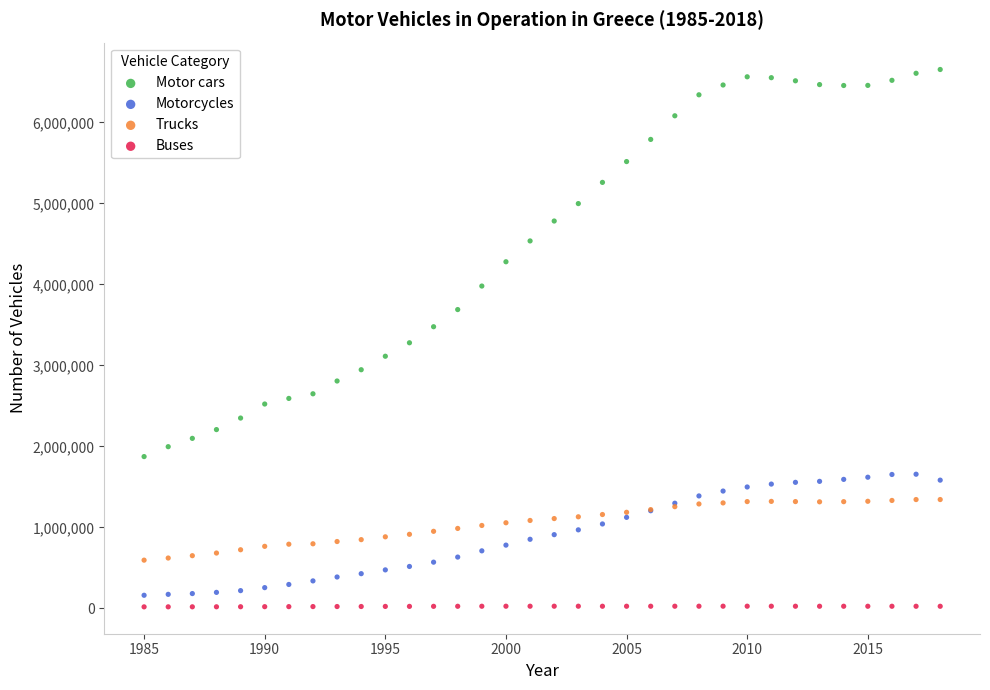

Which series contains the lowest Y value?

Buses